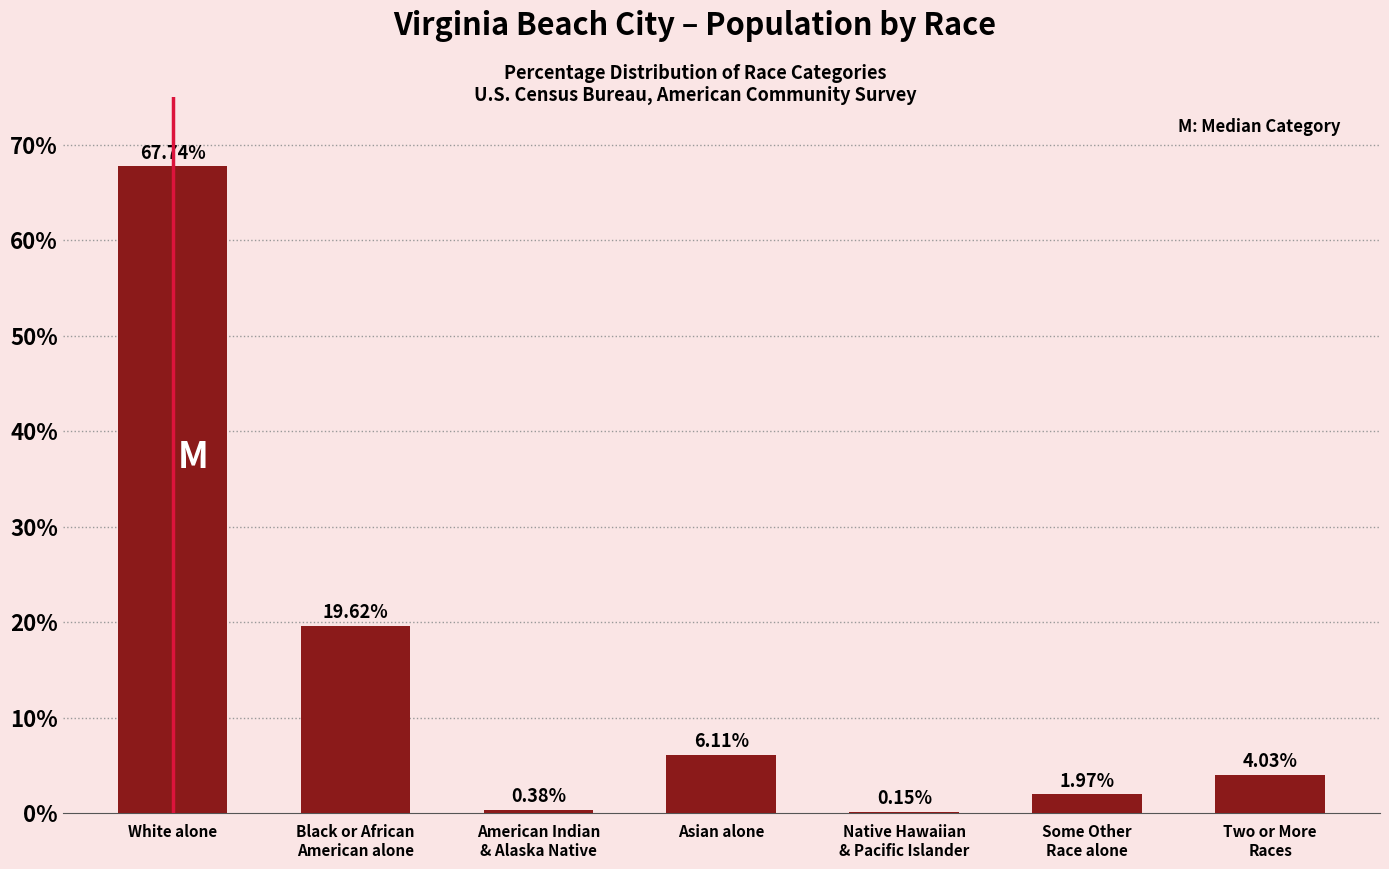

Which category has the highest value across all series?

White alone